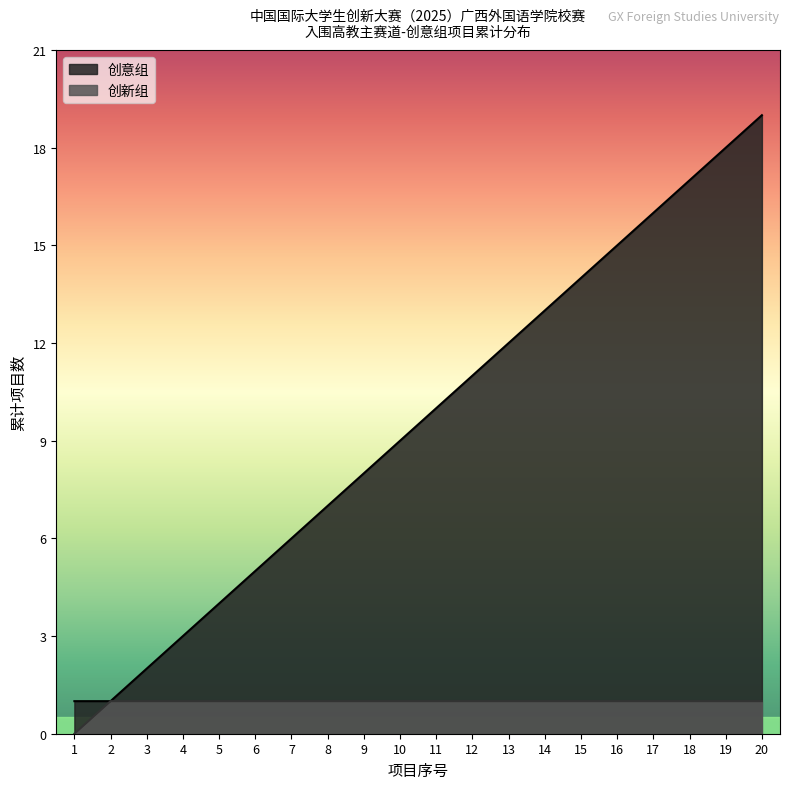

Count the number of categories in the chart.

20